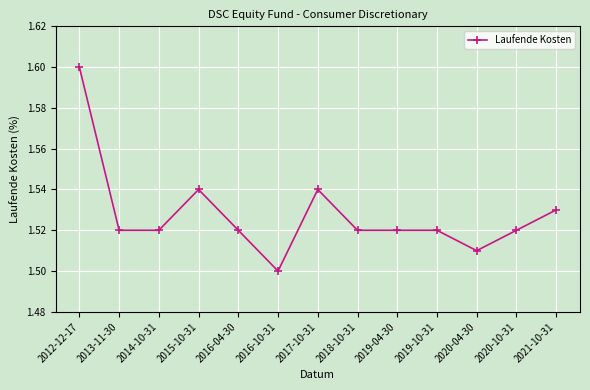

True or false: the data has more than 1 interior local peaks.

True